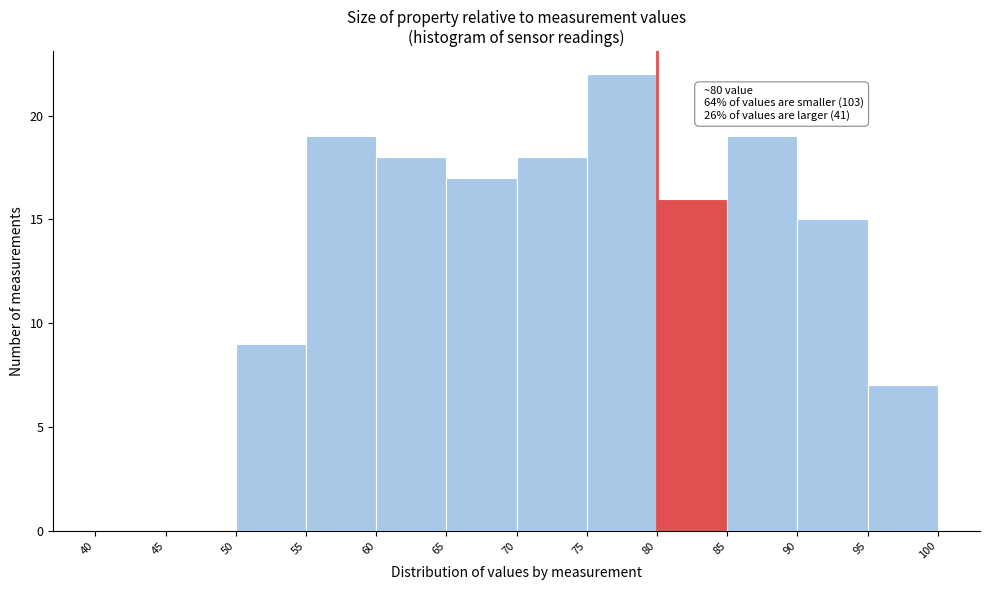

Over which range of the x-axis is the bar tallest?

75 to 80